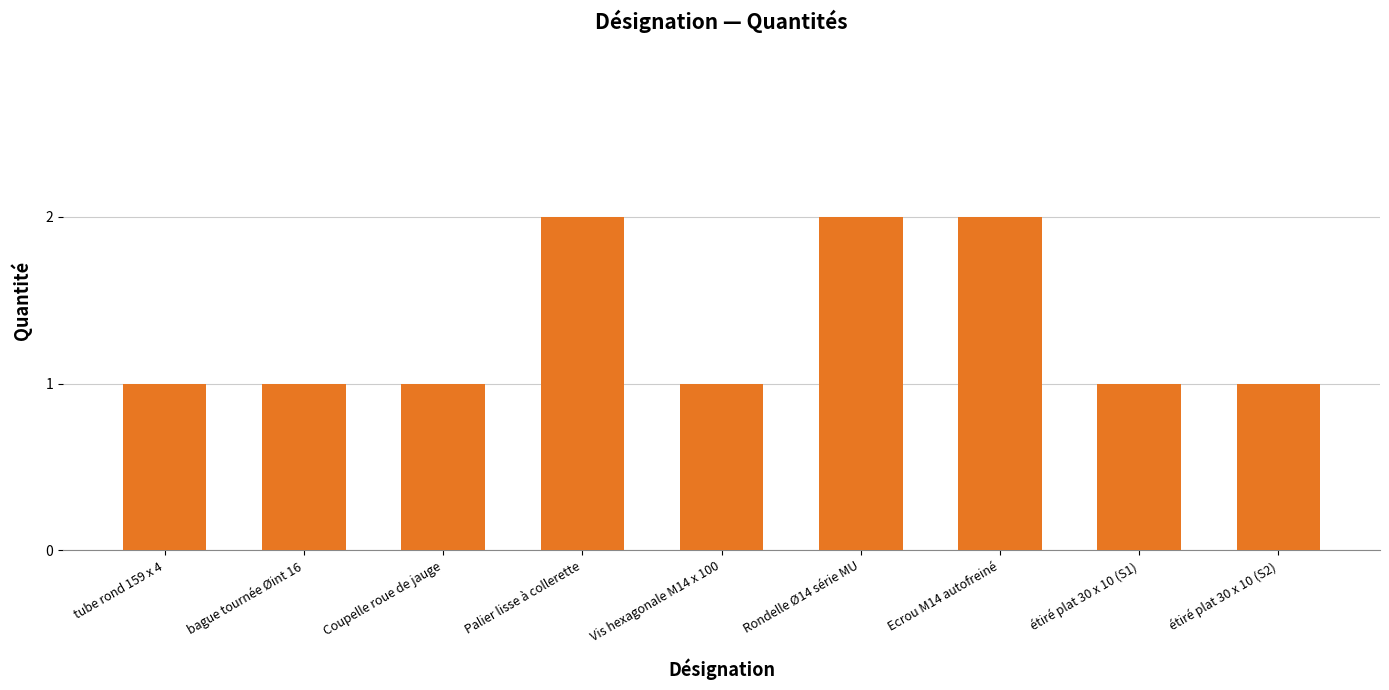

What is the sum of the values at Coupelle roue de jauge and tube rond 159 x 4?

2